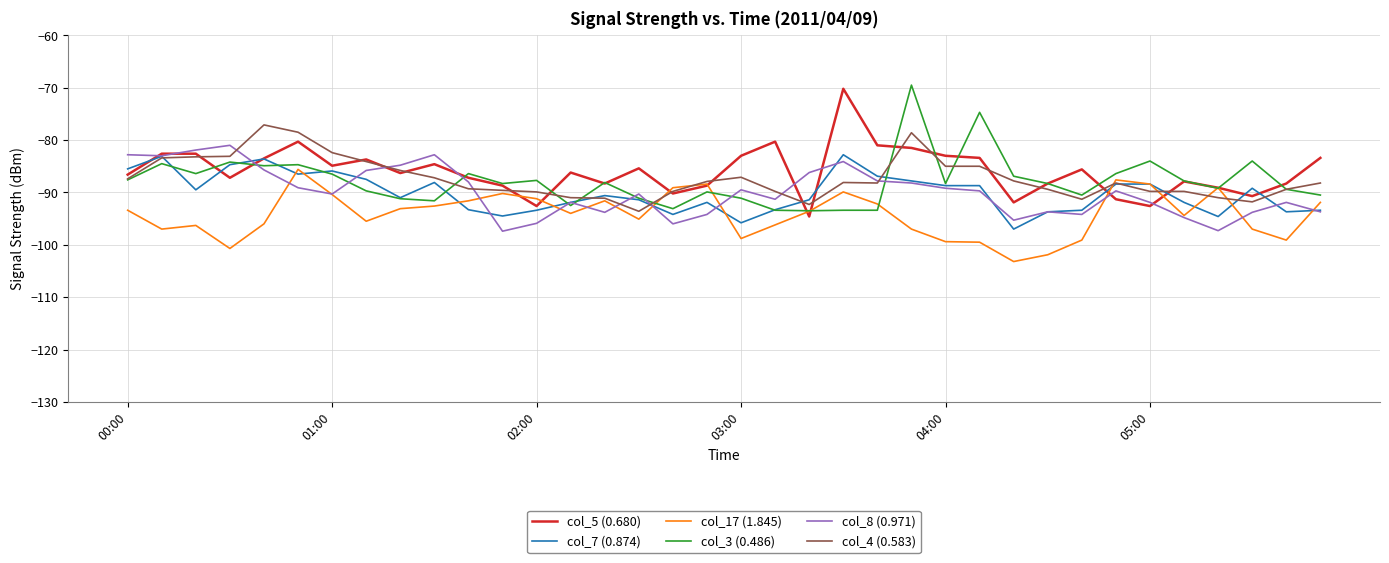

What is the lowest value of the col_4 (0.583) series?

-93.6